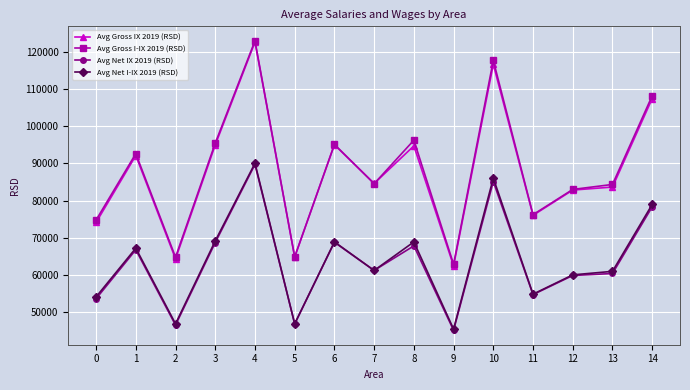

What is the difference between the maximum and minimum values in the Avg Net I-IX 2019 (RSD) series?

44521